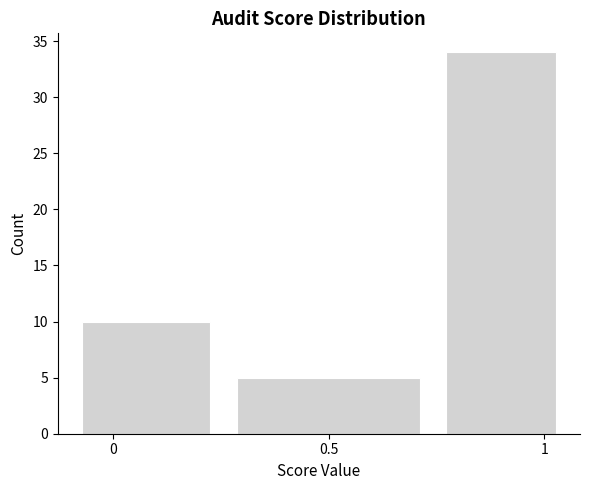

Which range on the x-axis has the tallest bar?

0.75 to 1.05